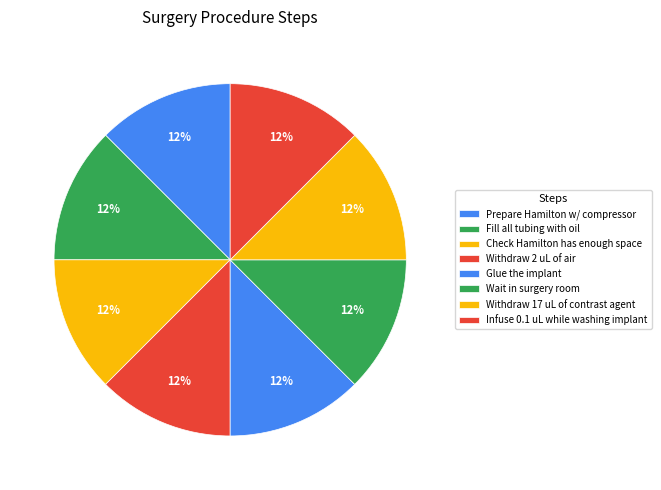

How many segments does this pie chart have?

8